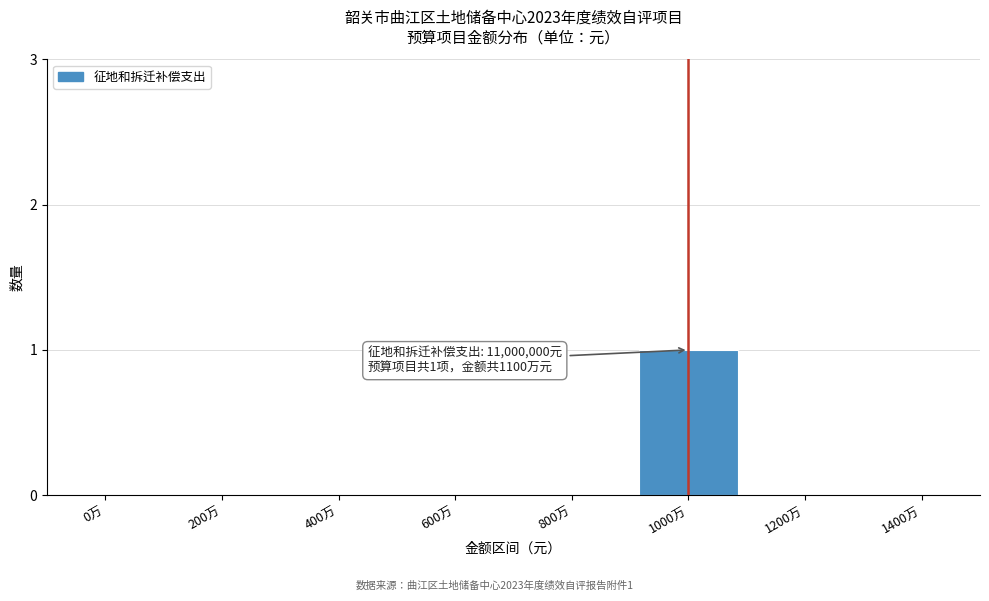

Reading left to right, extract all data points from this chart.

0万=0	200万=0	400万=0	600万=0	800万=0	1000万=1	1200万=0	1400万=0